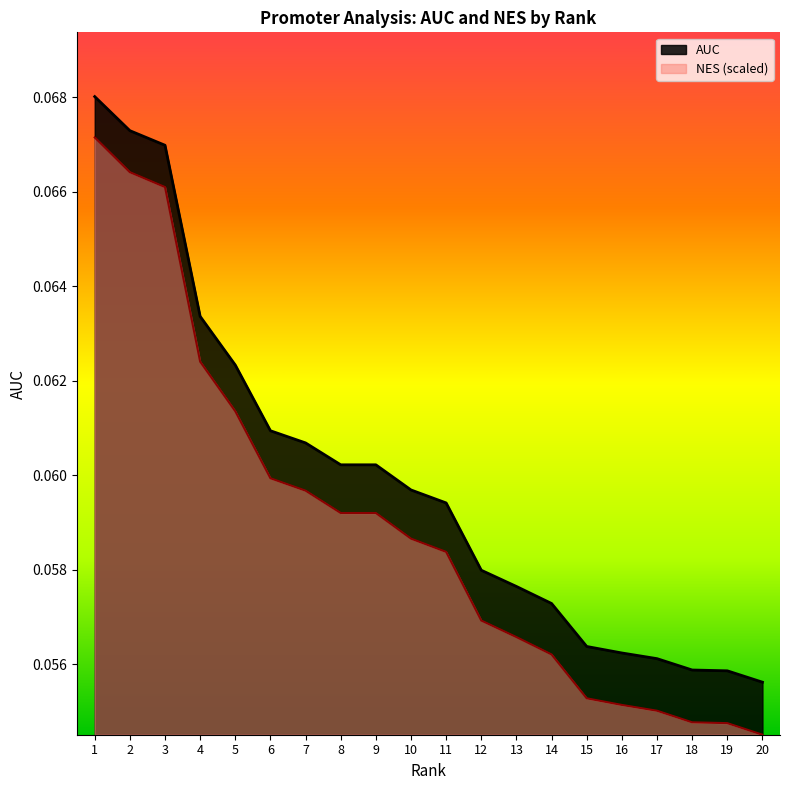

The AUC series shows 0.1 at 20. True or false?

False